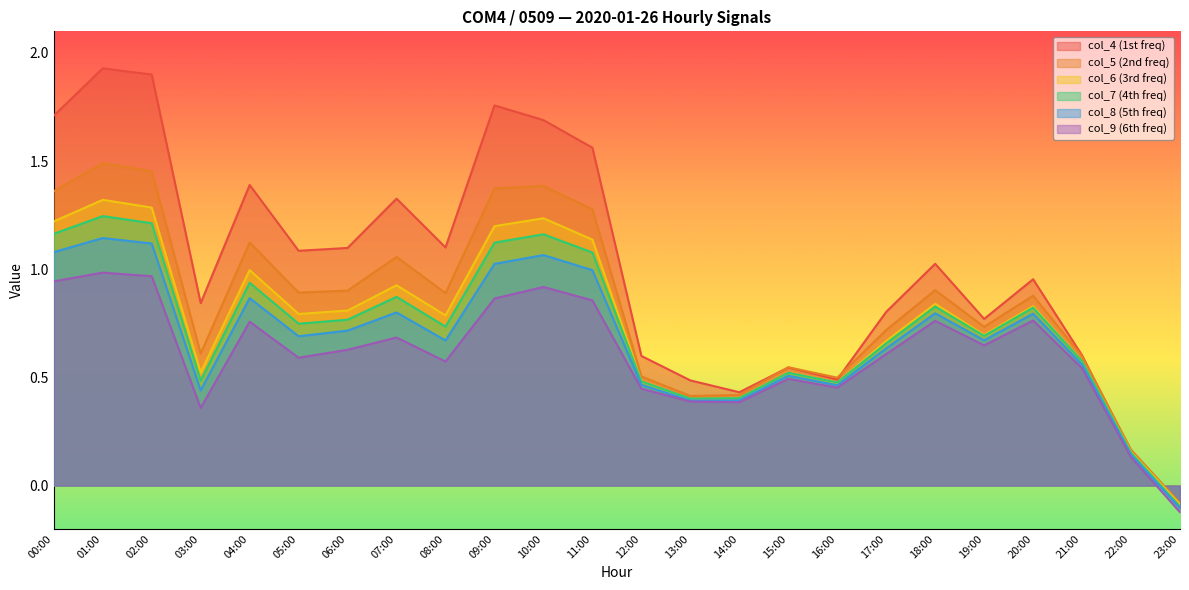

What is the difference between the second highest and minimum values in the col_6 series?

1.4